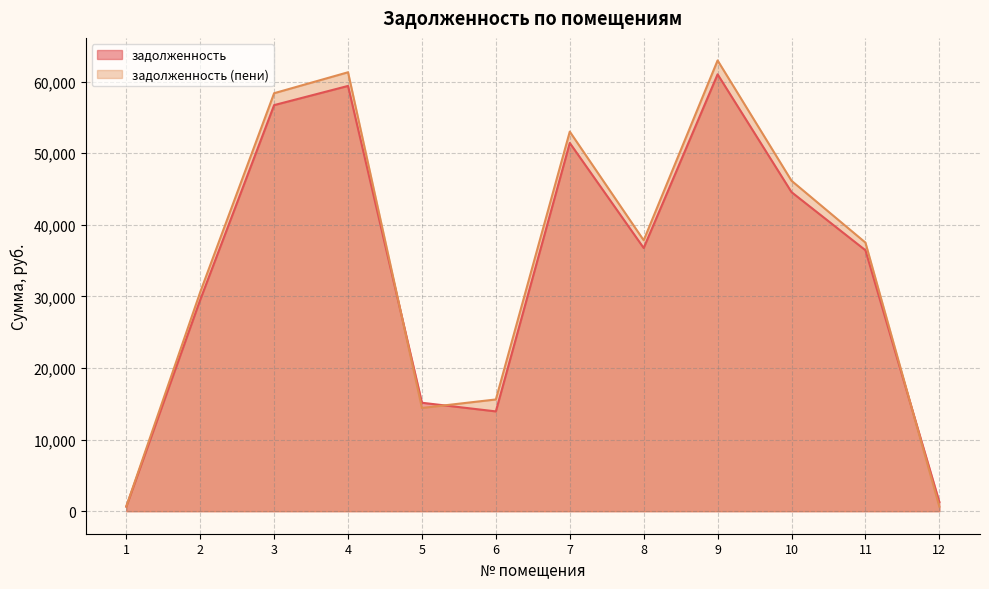

What is the maximum value shown in the chart?

62946.7